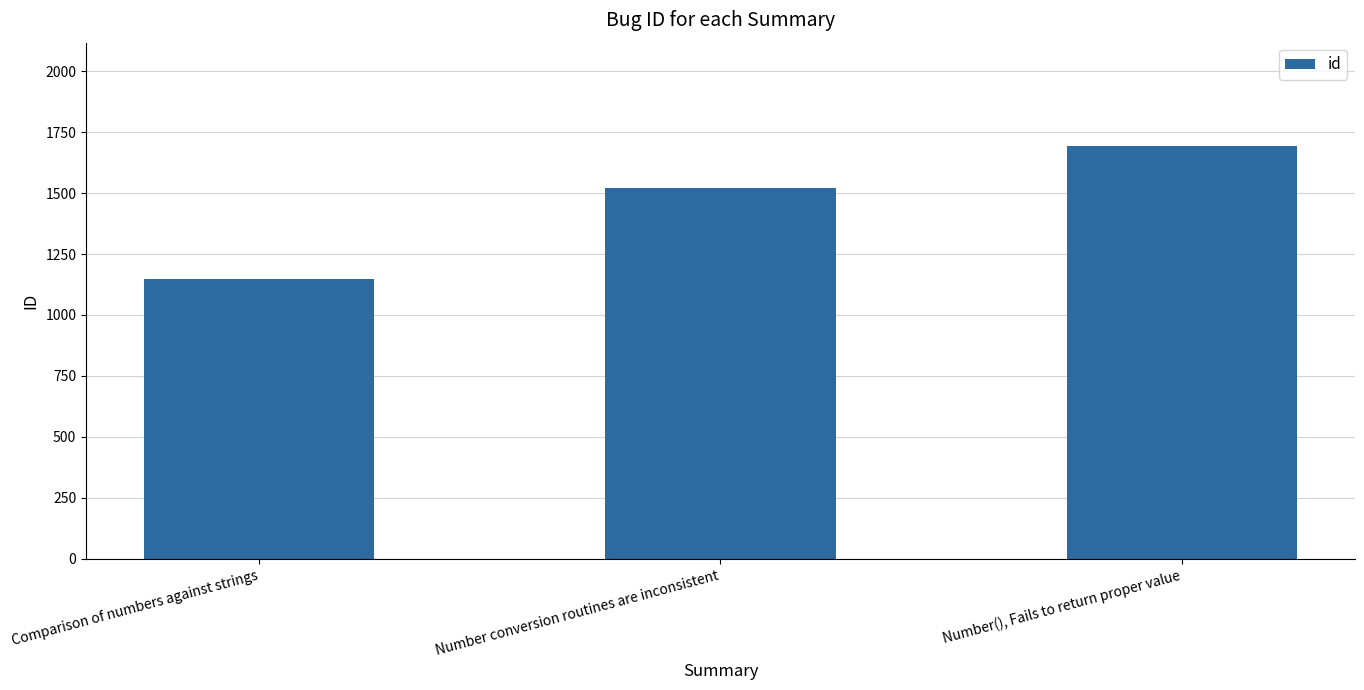

What is the smallest value displayed?

1147